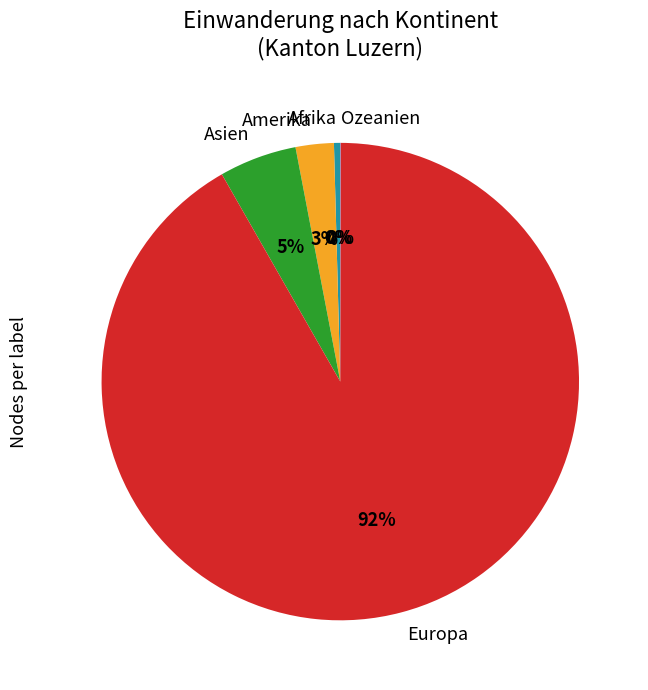

To the nearest percent, what is the difference between the largest and smallest slice percentages?

92%